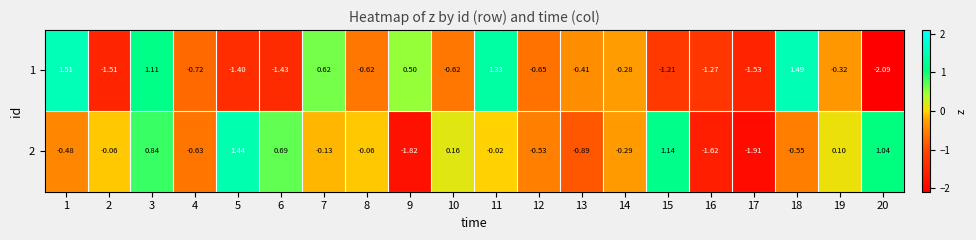

How many data points in 2 are above 0?

7